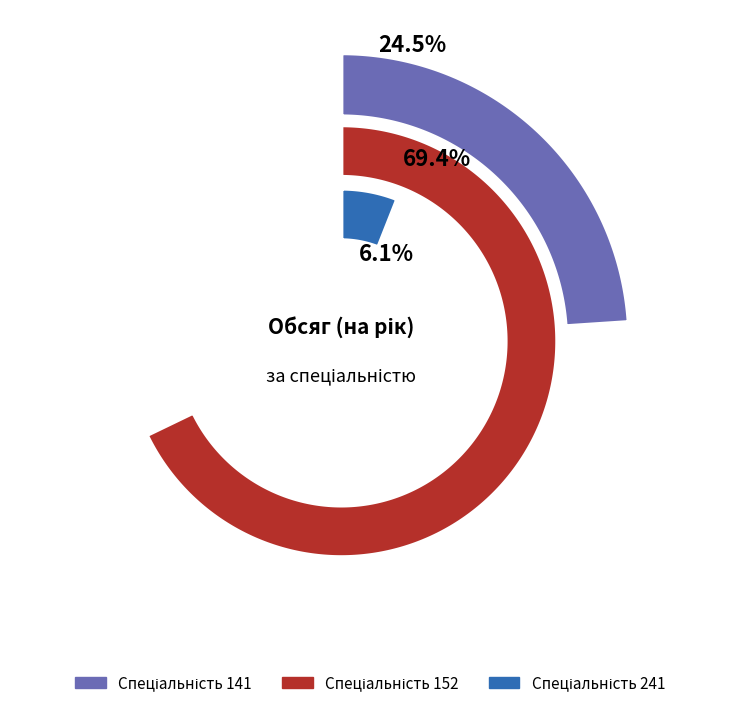

What is the total percentage of 141 and 241?

30.6%